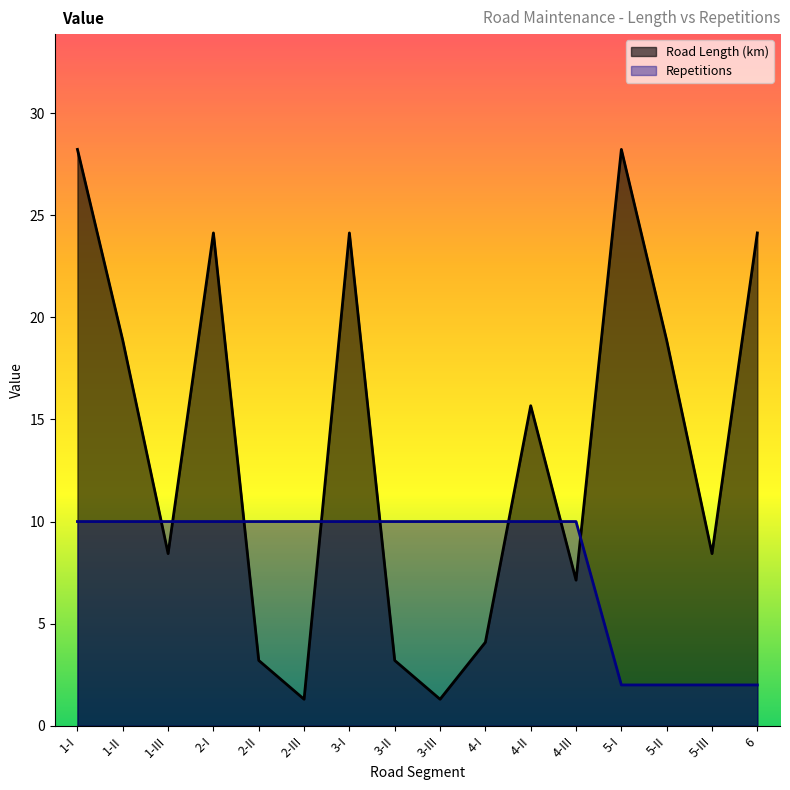

What is the label of the 1st point from the right?

6